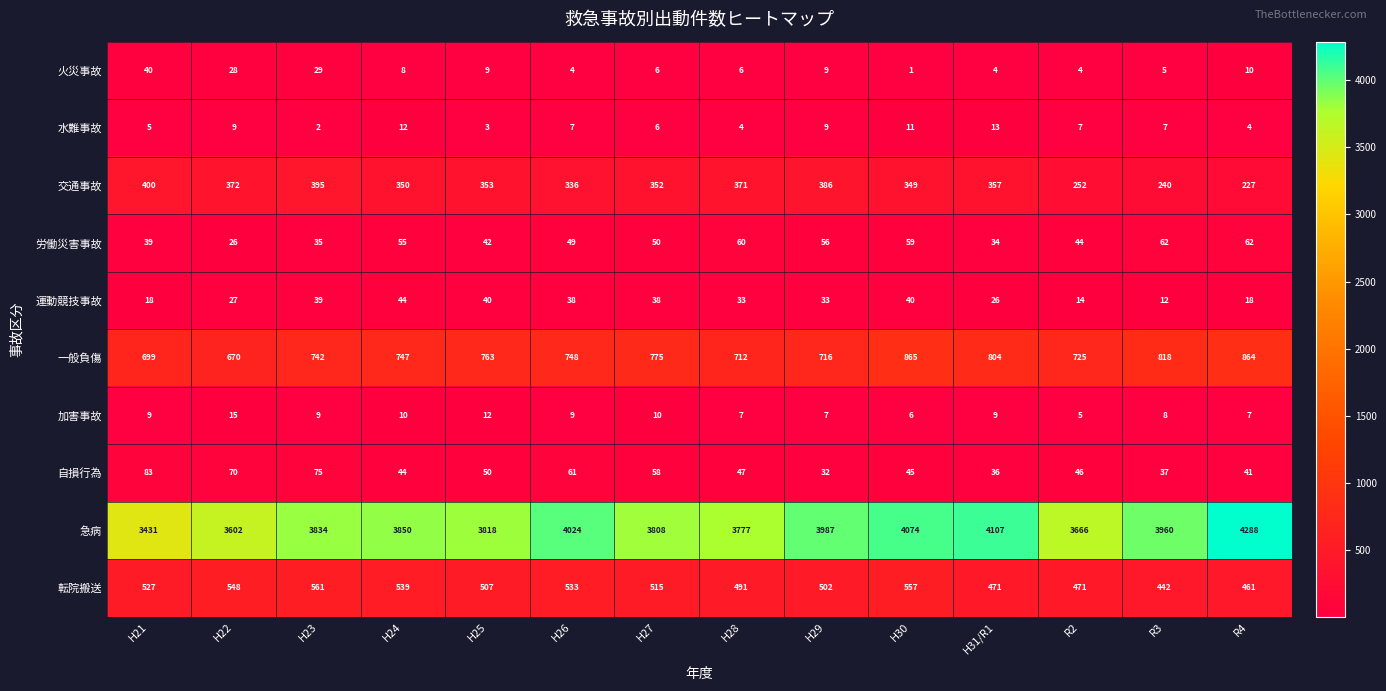

What is the average value of the 火災事故 series?

12